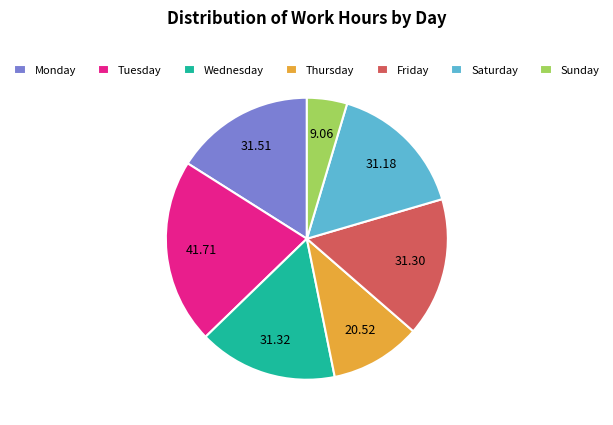

Which slice is the largest?

Tuesday